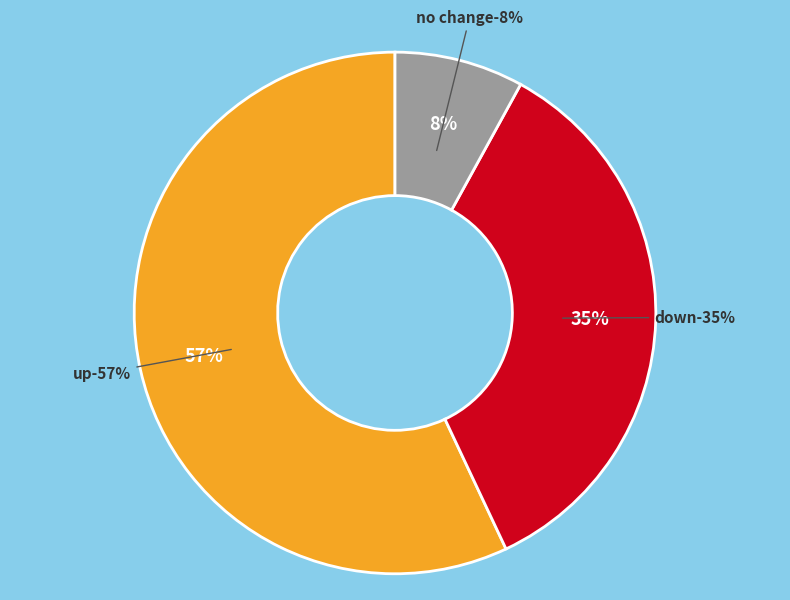

Is it true that - is 1% of the pie?

False